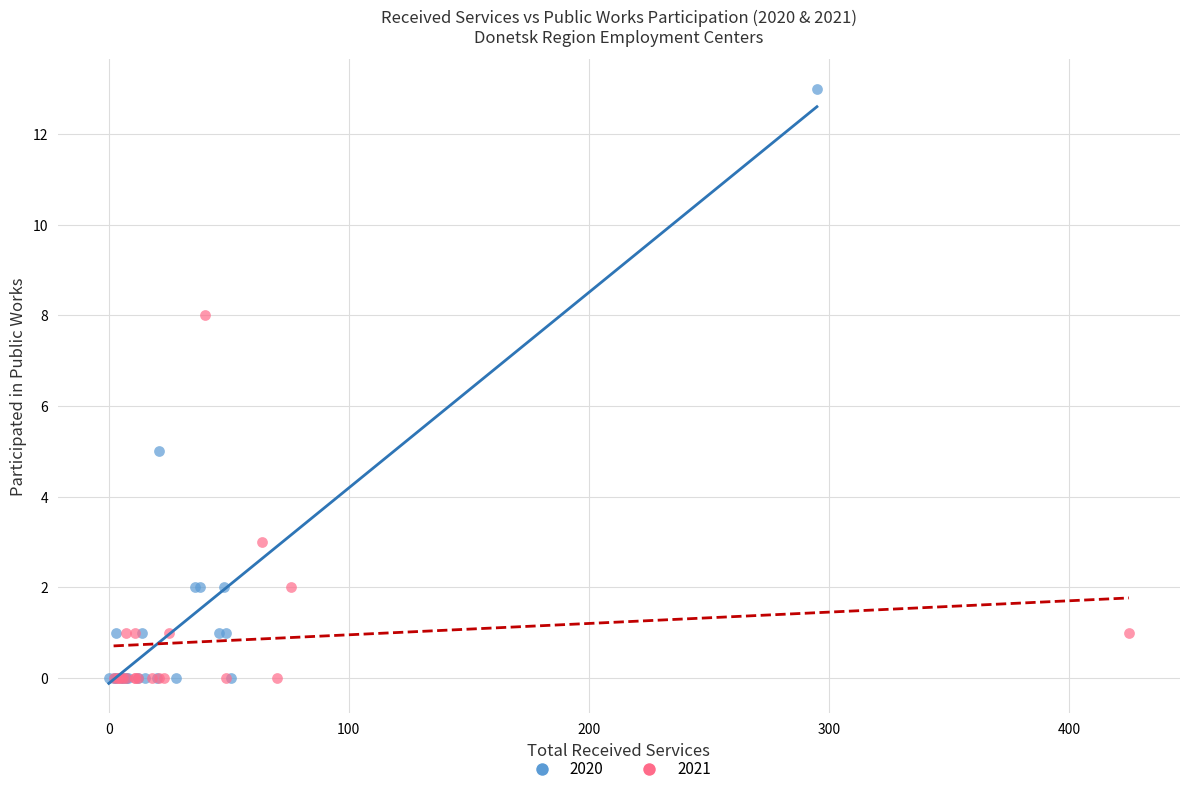

Which series has the widest spread of Y values?

2020